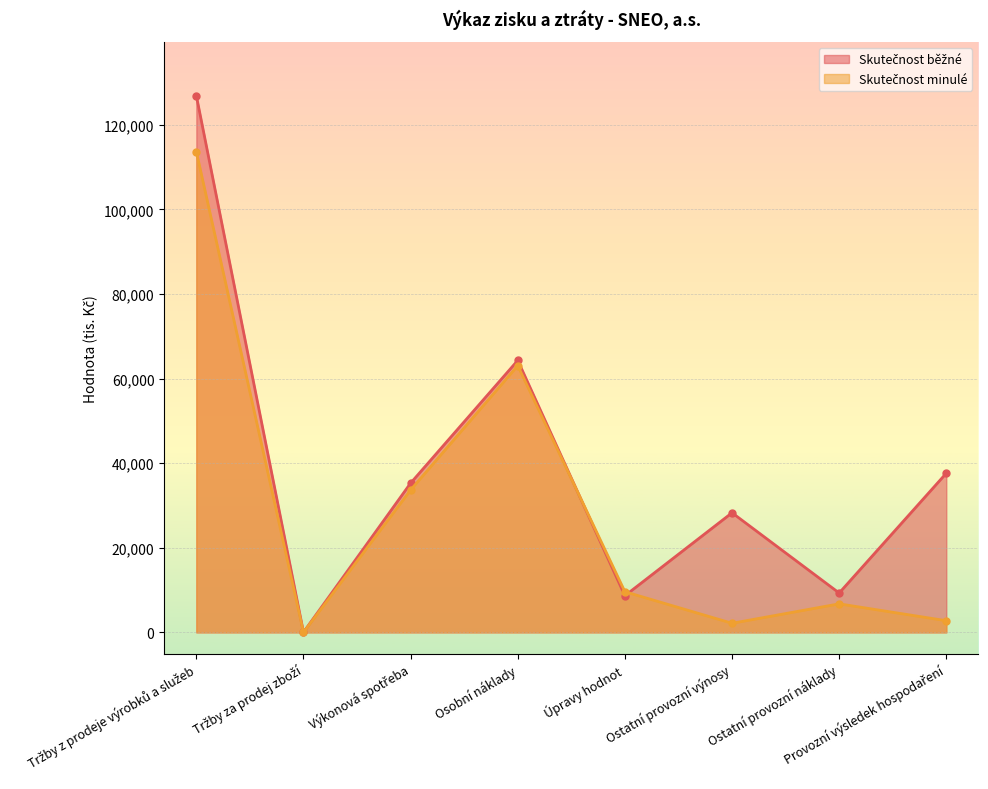

What is the total value across all series at Tržby z prodeje výrobků a služeb?

240509